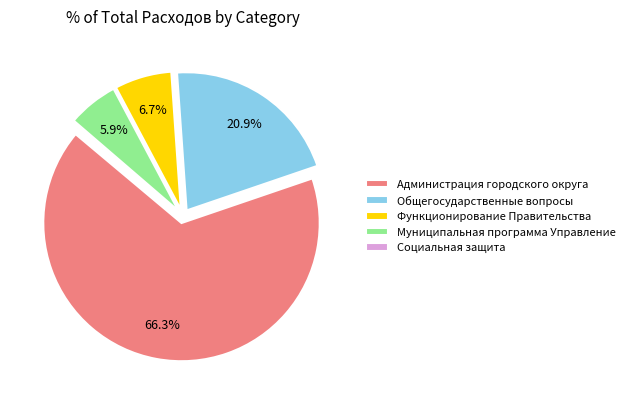

Does Общегосударственные вопросы account for over 50% of the chart?

No